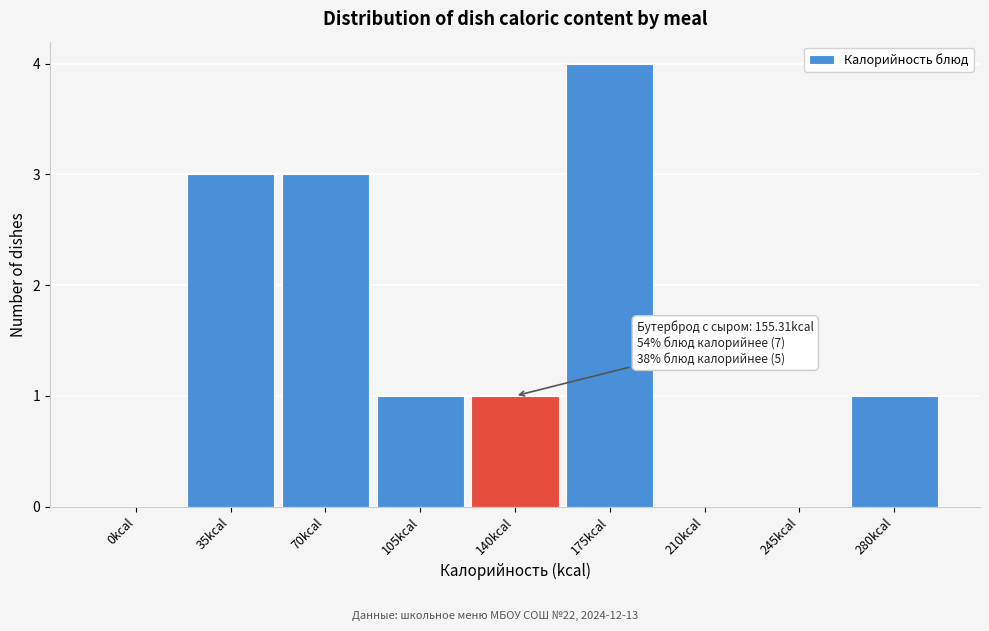

Reading left to right, what are all the values shown in this chart?

0kcal=0	35kcal=3	70kcal=3	105kcal=1	140kcal=1	175kcal=4	210kcal=0	245kcal=0	280kcal=1